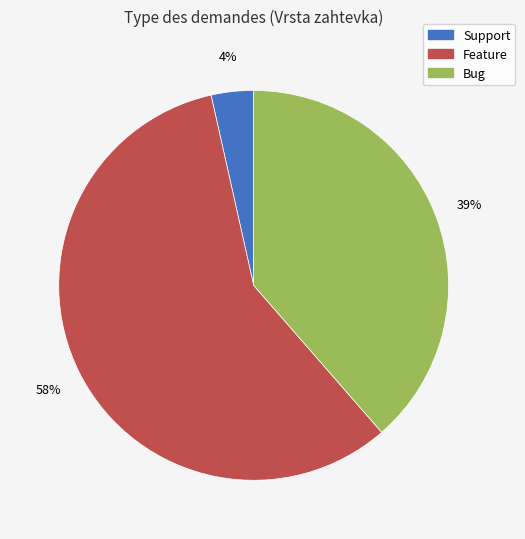

Is the sum of Bug and Feature greater than half?

Yes